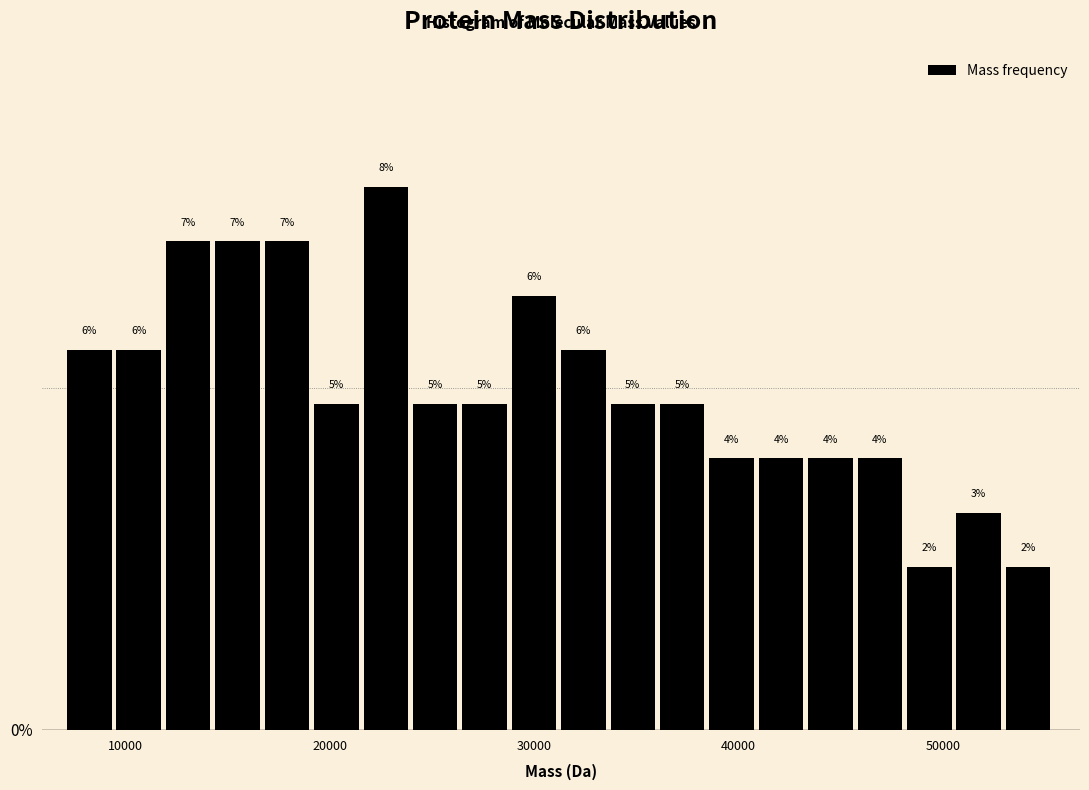

Around what value on the x-axis is the tallest bar? Give the approximate position of its centre, as read against the axis.

23000